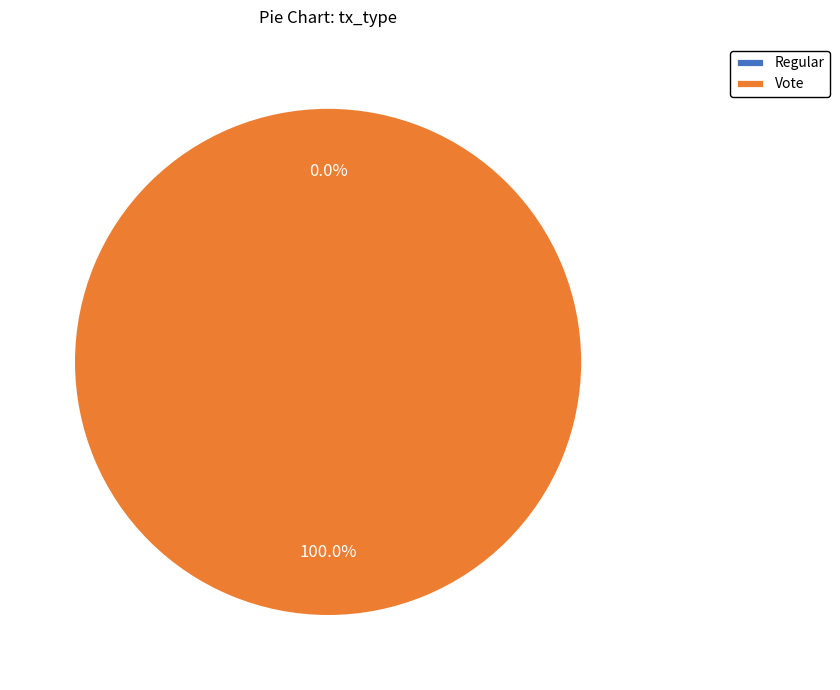

True or false: Regular accounts for 0% of the total.

True